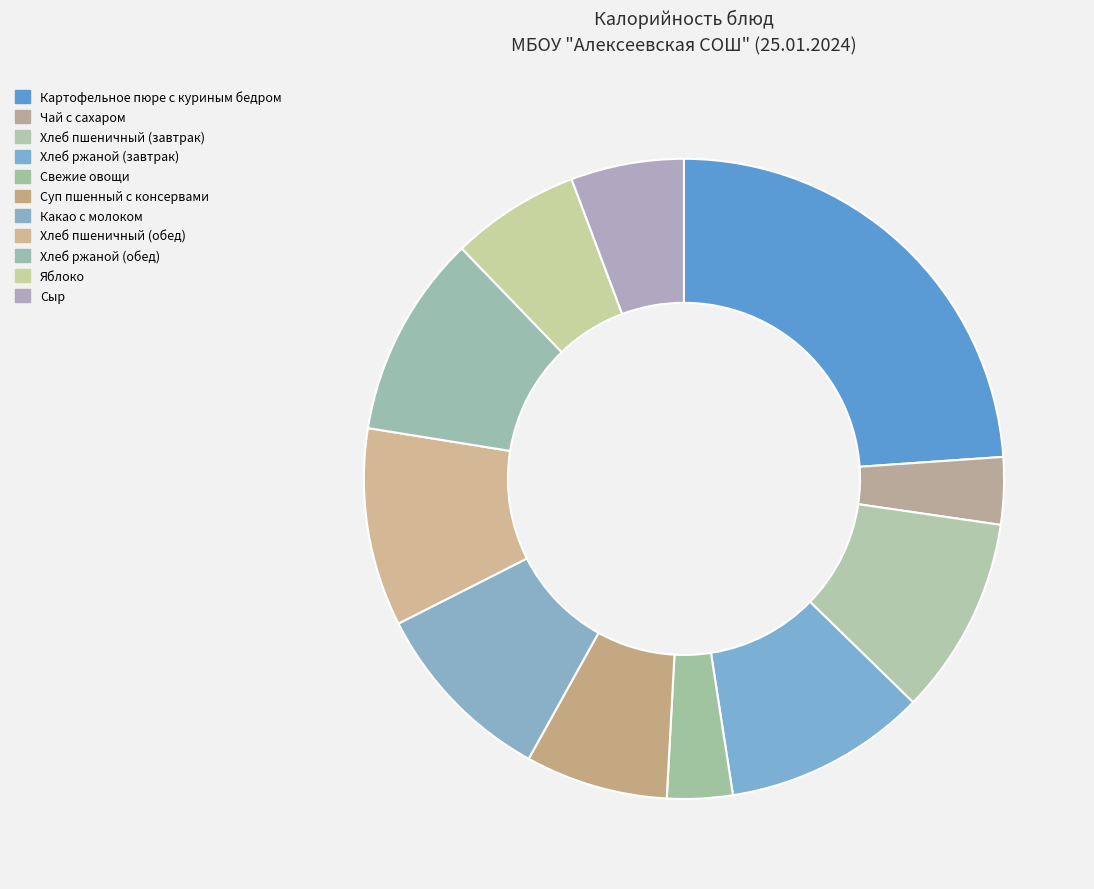

What percentage is NOT represented by Какао с молоком?

90.5%